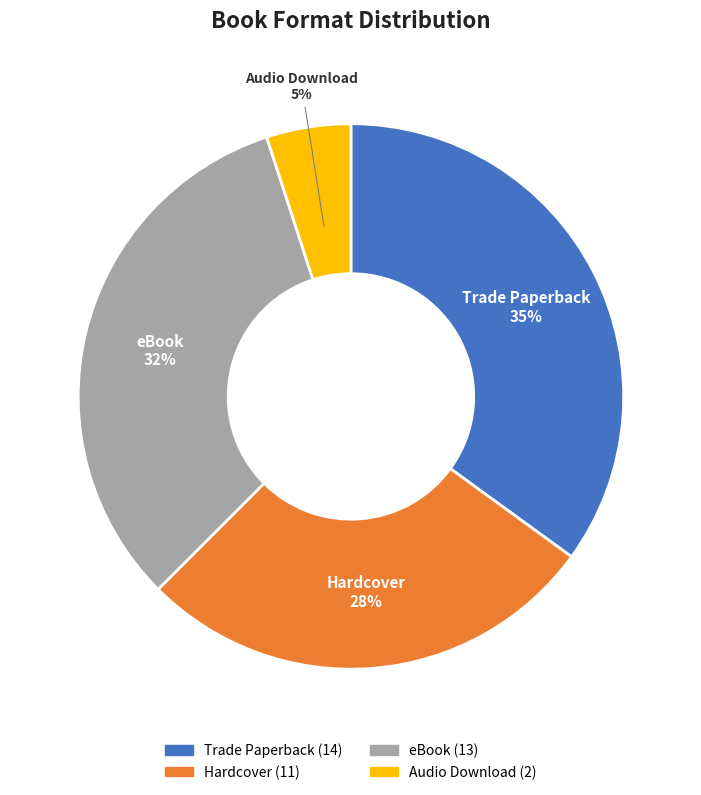

What is the ratio of the value at Audio Download to the value at Hardcover?

0.2